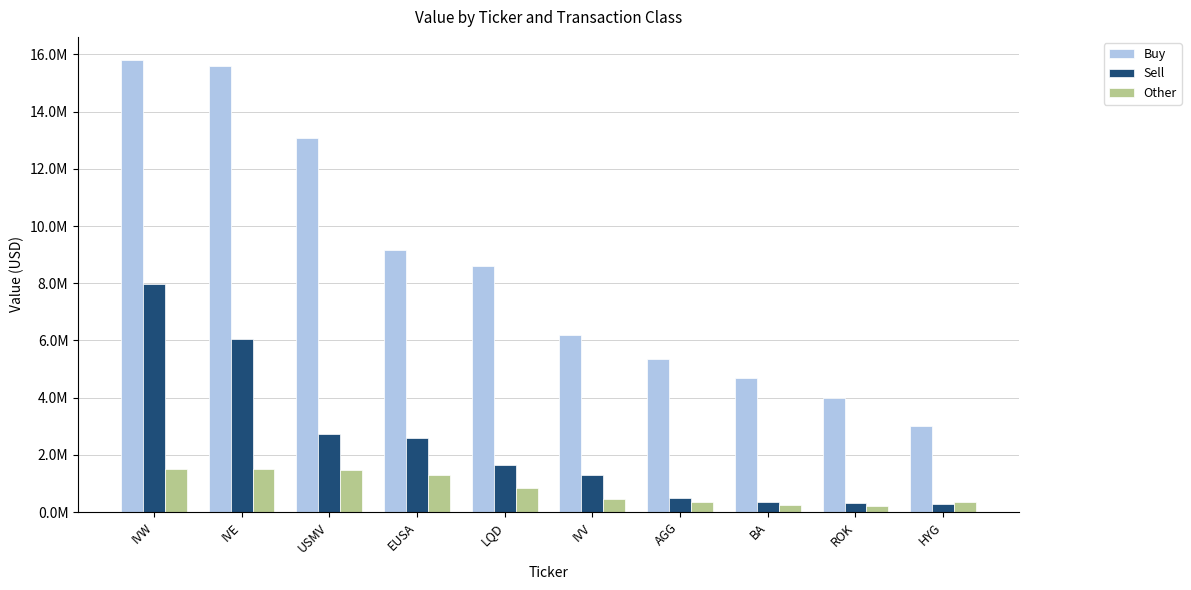

Between IVW and USMV, which is larger?

IVW